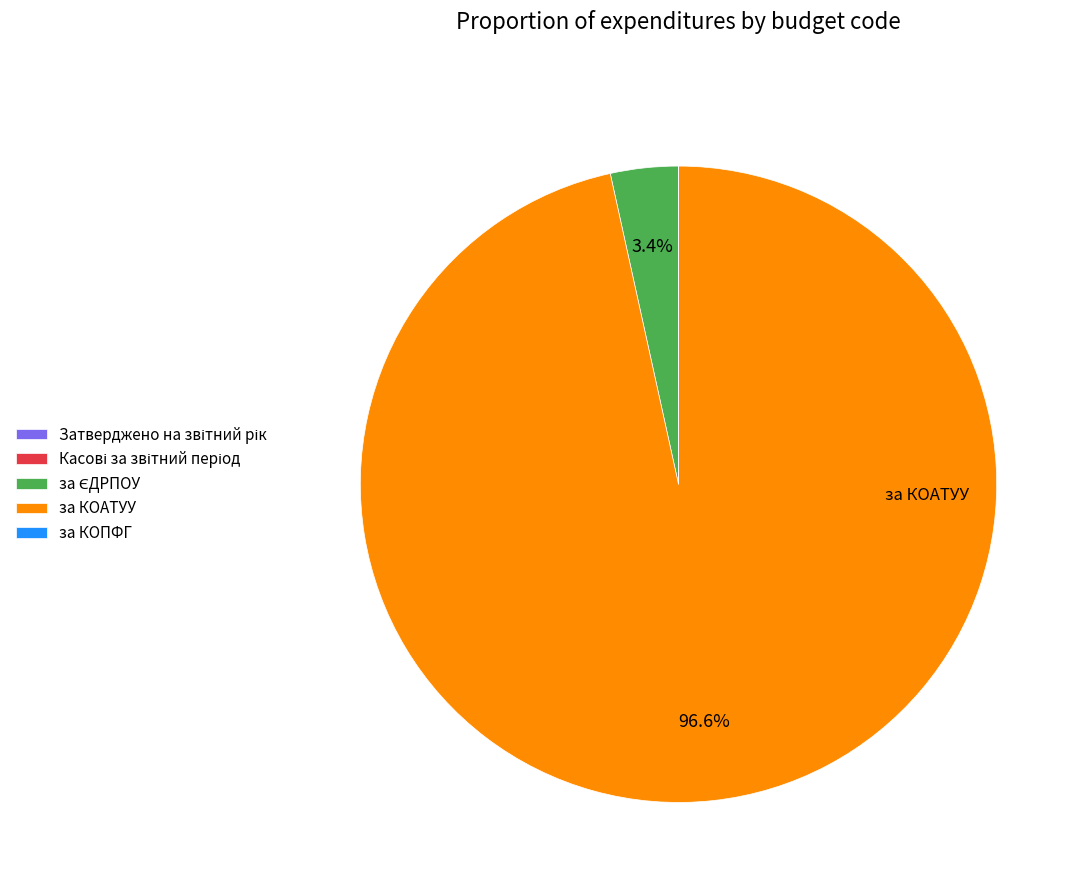

Which slice is the largest?

за КОАТУУ